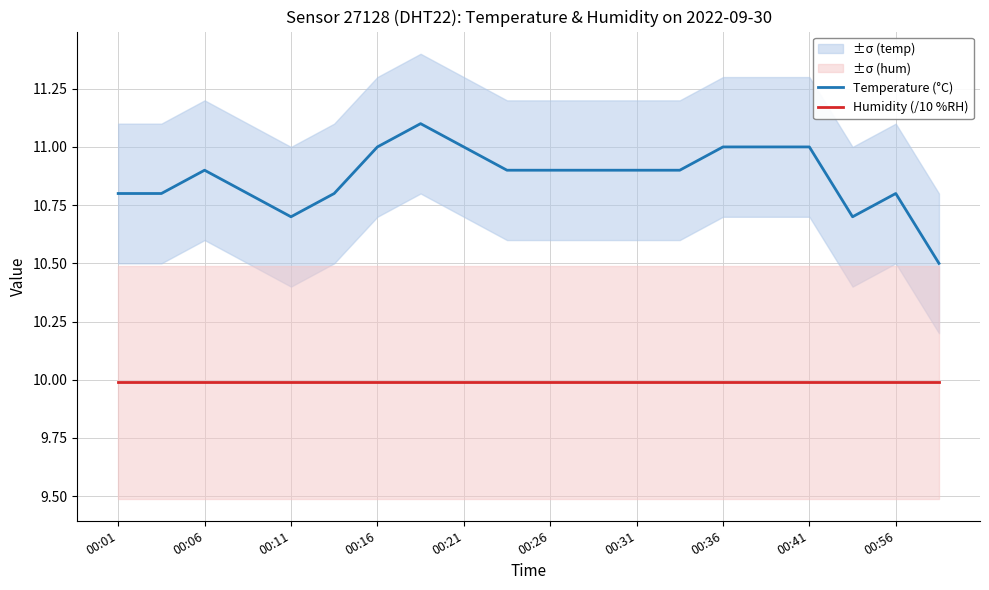

Reading left to right, list all the values displayed in this chart.

Temperature (°C): 10.8	10.8	10.9	10.8	10.7	10.8	11.0	11.1	11.0	10.9	10.9	10.9	10.9	10.9	11.0	11.0	11.0	10.7	10.8	10.5
Humidity (/10 %RH): 10.0	10.0	10.0	10.0	10.0	10.0	10.0	10.0	10.0	10.0	10.0	10.0	10.0	10.0	10.0	10.0	10.0	10.0	10.0	10.0